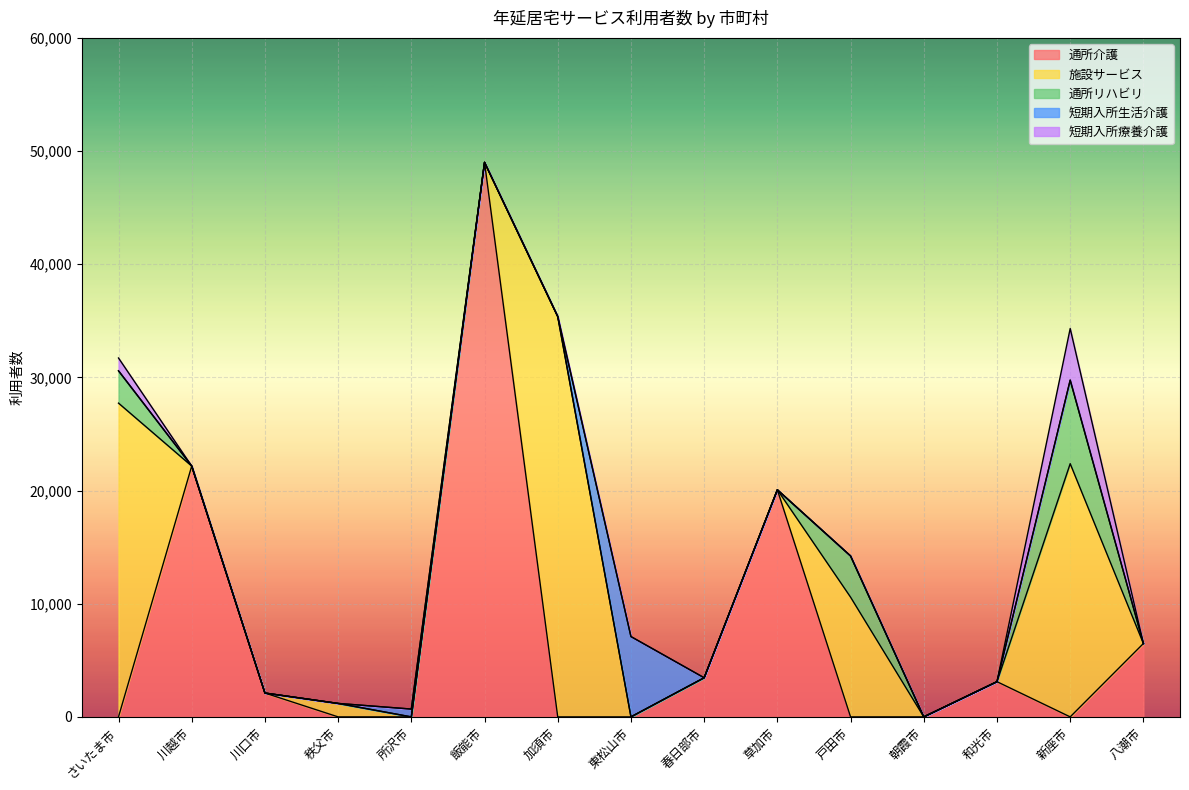

How many positive values does the 短期入所生活介護 series have?

2